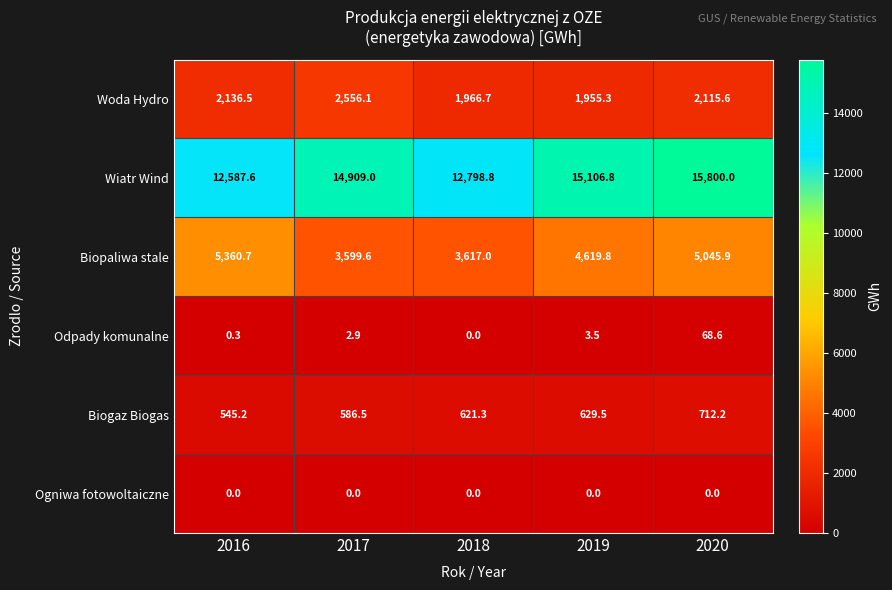

The Biogaz Biogas series shows 269.0 at 2018. True or false?

False